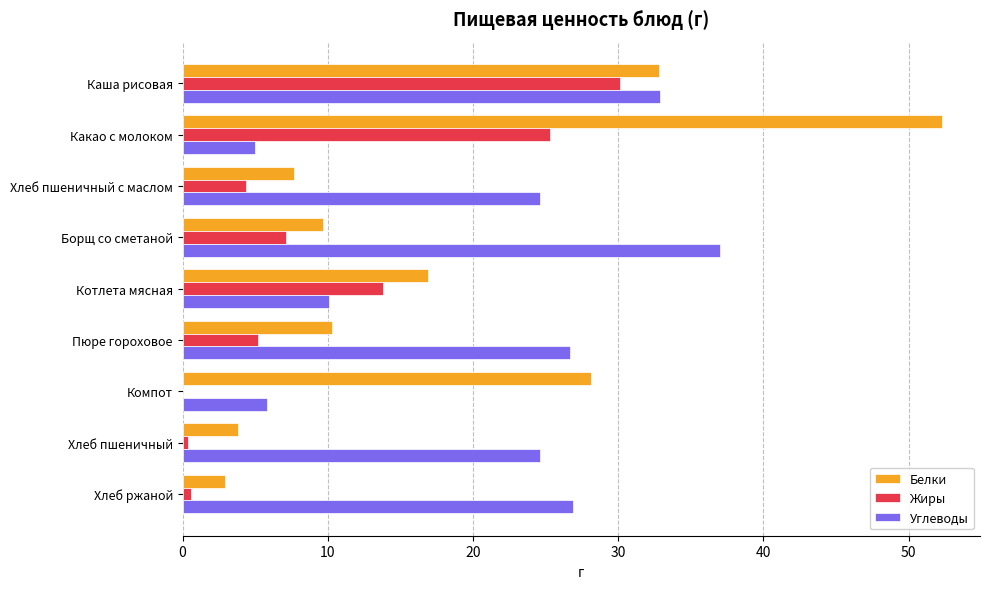

At which category is the sum across all series the highest?

Каша рисовая